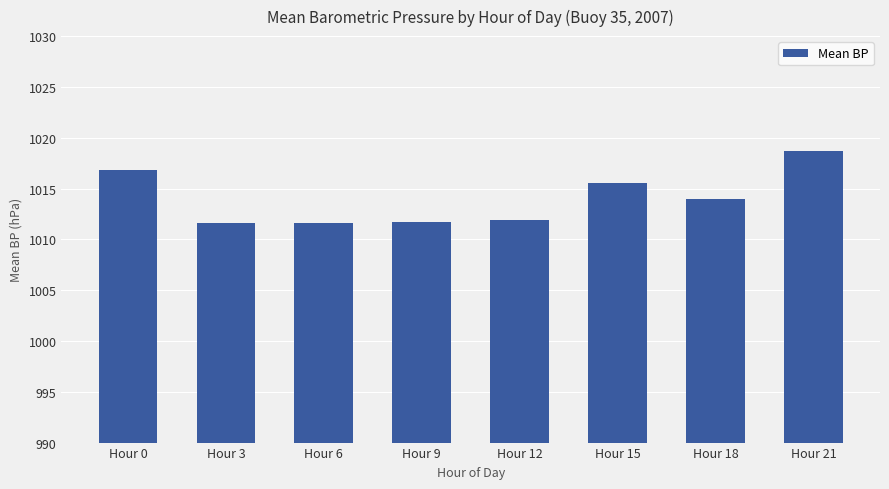

Does the chart contain any negative values?

No